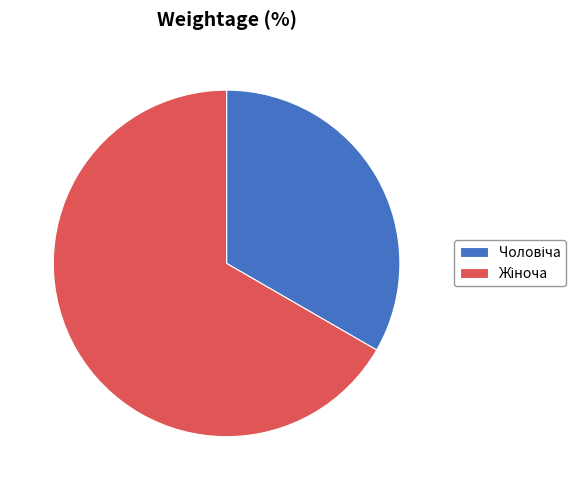

Is there any slice that represents more than half of the pie?

Yes